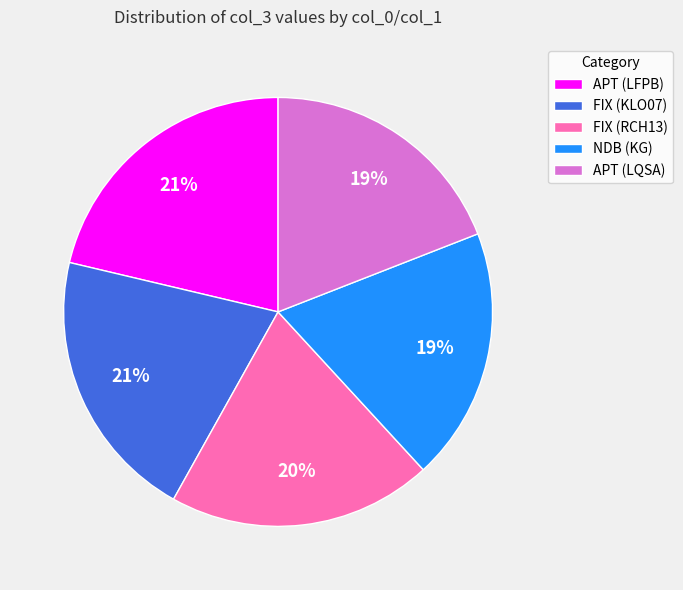

Between FIX (KLO07) and NDB (KG), which is larger?

FIX (KLO07)